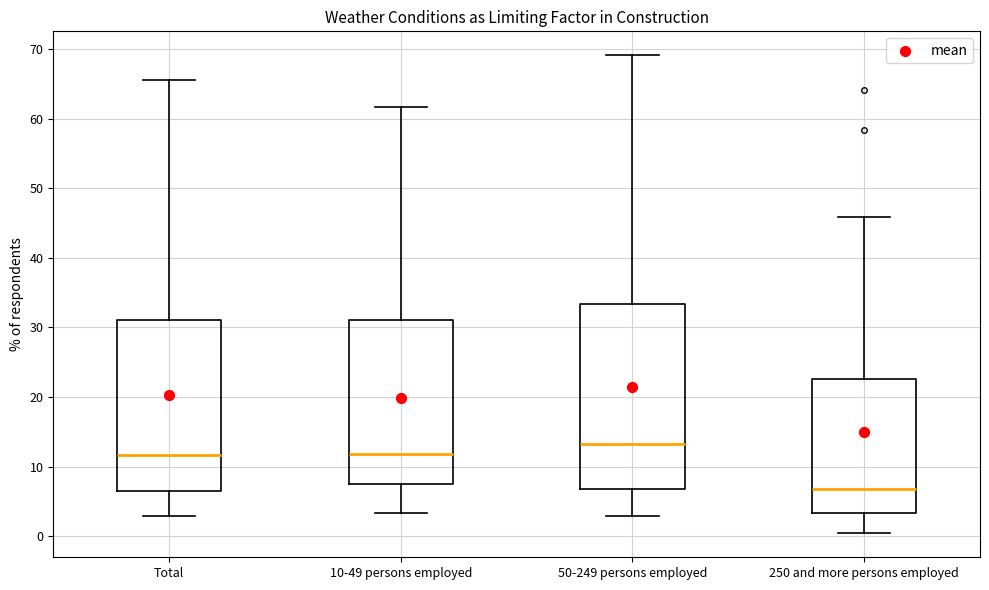

Where does the upper whisker of the box for 10-49 persons employed end on the y-axis? The values are not printed on the chart, so give them approximately, as read against the axis.

62